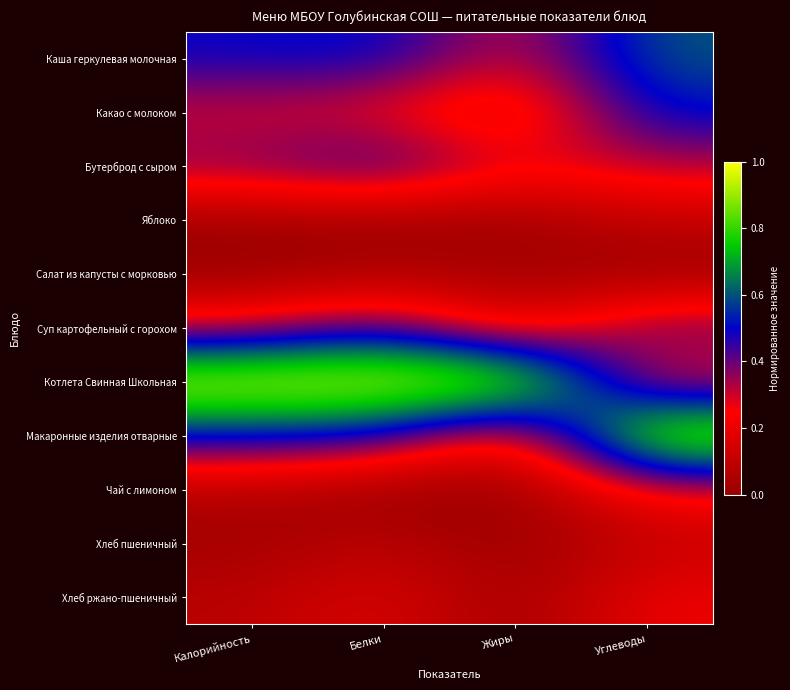

Reading left to right, what are all the values shown in this chart?

Каша геркулевая молочная: Калорийность=0.5	Белки=0.5	Жиры=0.3	Углеводы=0.6
Какао с молоком: Калорийность=0.3	Белки=0.2	Жиры=0.1	Углеводы=0.5
Бутерброд с сыром: Калорийность=0.4	Белки=0.5	Жиры=0.3	Углеводы=0.3
Яблоко: Калорийность=0.0	Белки=0.0	Жиры=0.0	Углеводы=0.1
Салат из капусты с морковью: Калорийность=0.0	Белки=0.0	Жиры=0.0	Углеводы=0.0
Суп картофельный с горохом: Калорийность=0.3	Белки=0.4	Жиры=0.1	Углеводы=0.4
Котлета Свинная Школьная: Калорийность=1.0	Белки=1.0	Жиры=1.0	Углеводы=0.2
Макаронные изделия отварные: Калорийность=0.5	Белки=0.5	Жиры=0.1	Углеводы=1.0
Чай с лимоном: Калорийность=0.1	Белки=0.0	Жиры=0.0	Углеводы=0.3
Хлеб пшеничный: Калорийность=0.0	Белки=0.1	Жиры=0.0	Углеводы=0.1
Хлеб ржано-пшеничный: Калорийность=0.1	Белки=0.2	Жиры=0.0	Углеводы=0.2